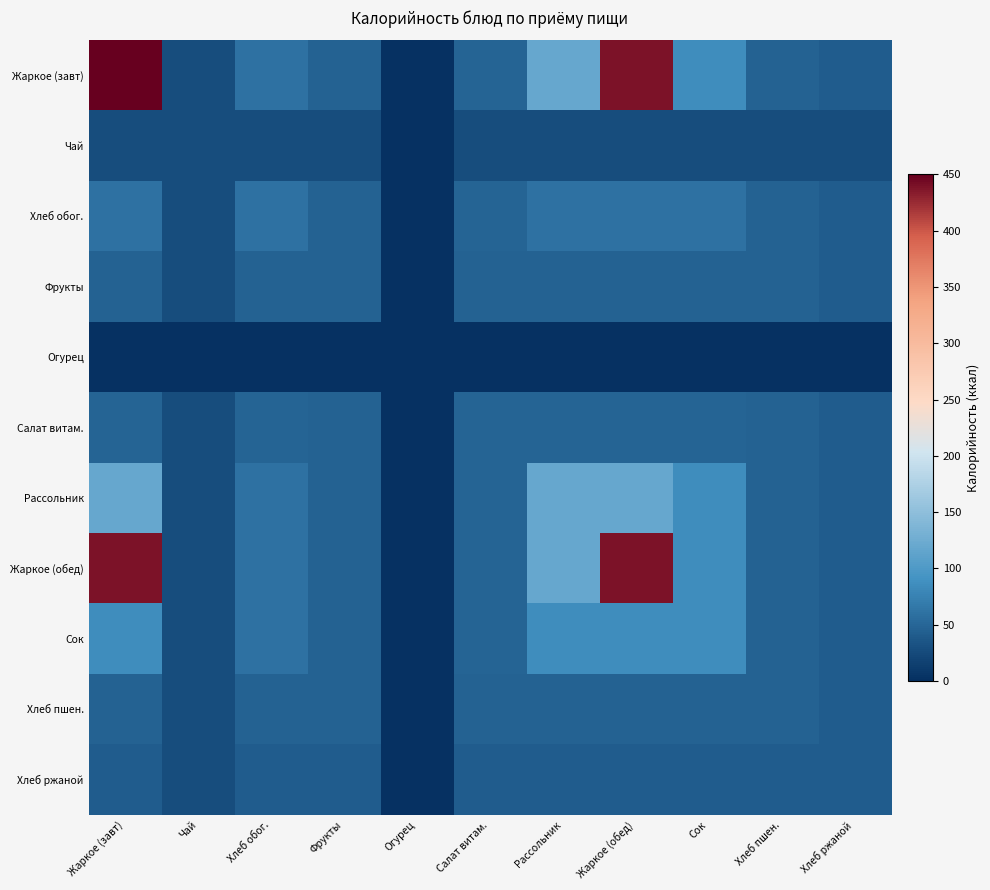

At which category does the chart reach its peak across all series?

Жаркое (завт)